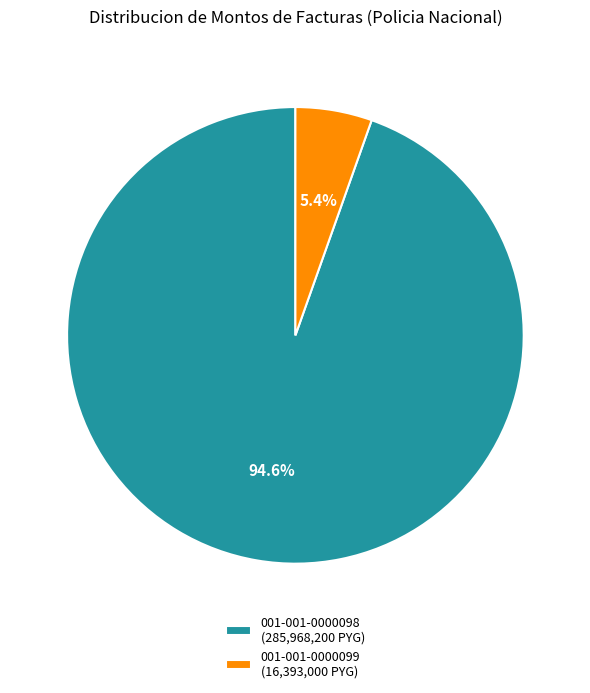

Is it true that 001-001-0000098 is 95% of the pie?

True